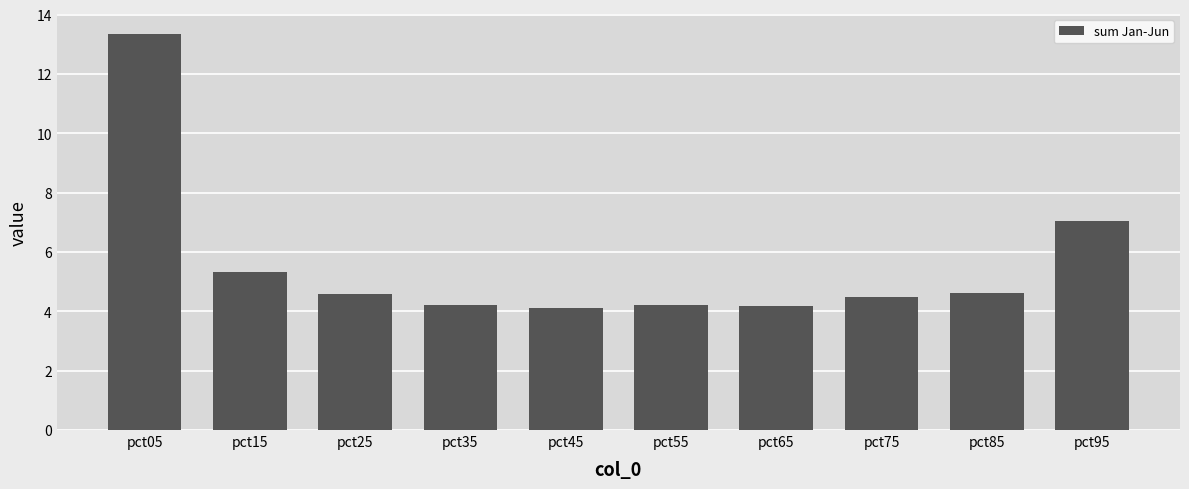

What is the value of the 8th bar from the left?

4.5